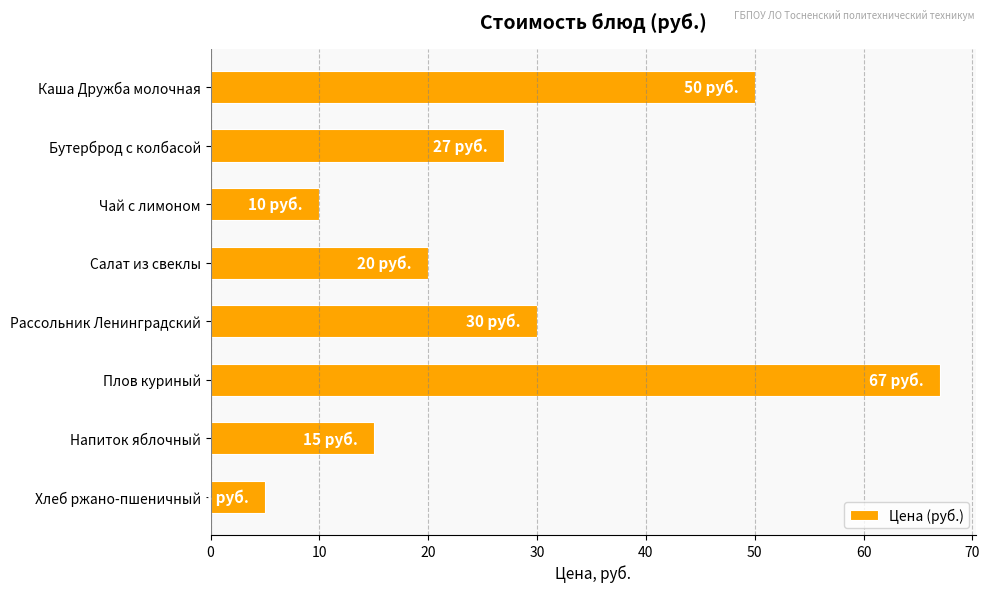

Is it true that the value at Рассольник Ленинградский is 42?

False